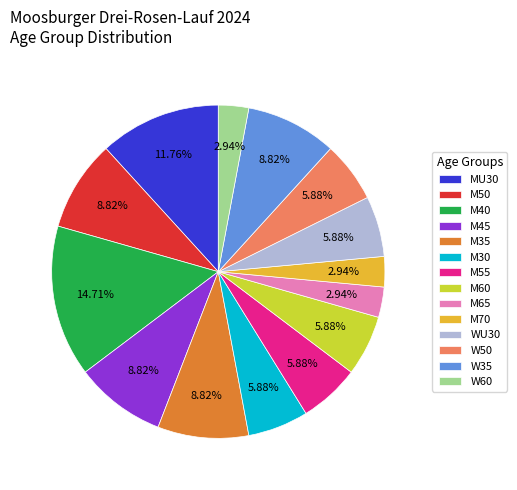

Is it true that M50 is 9% of the pie?

True